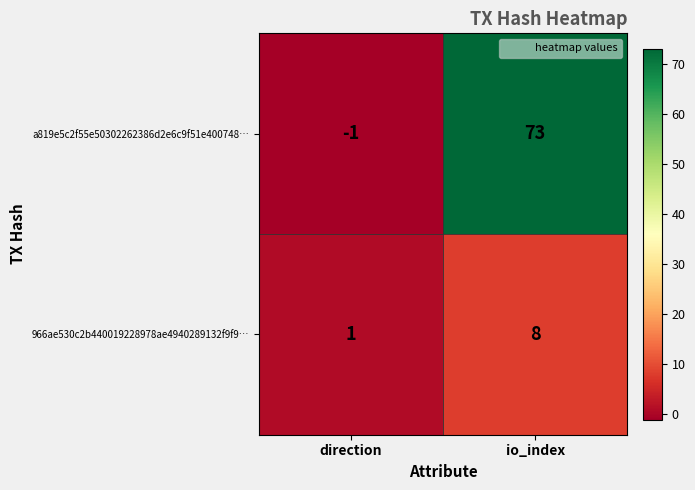

The a819e5c2f55e50302262386d2e6c9f51e400748… series shows 73 at io_index. True or false?

True